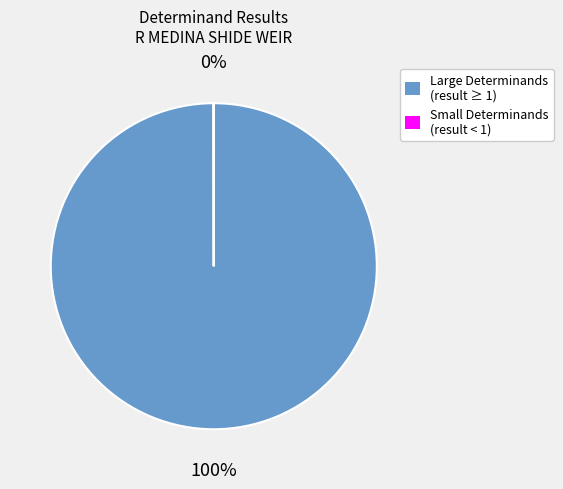

To the nearest percent, what percentage of the pie is Large Determinands (result ≥ 1)?

100%